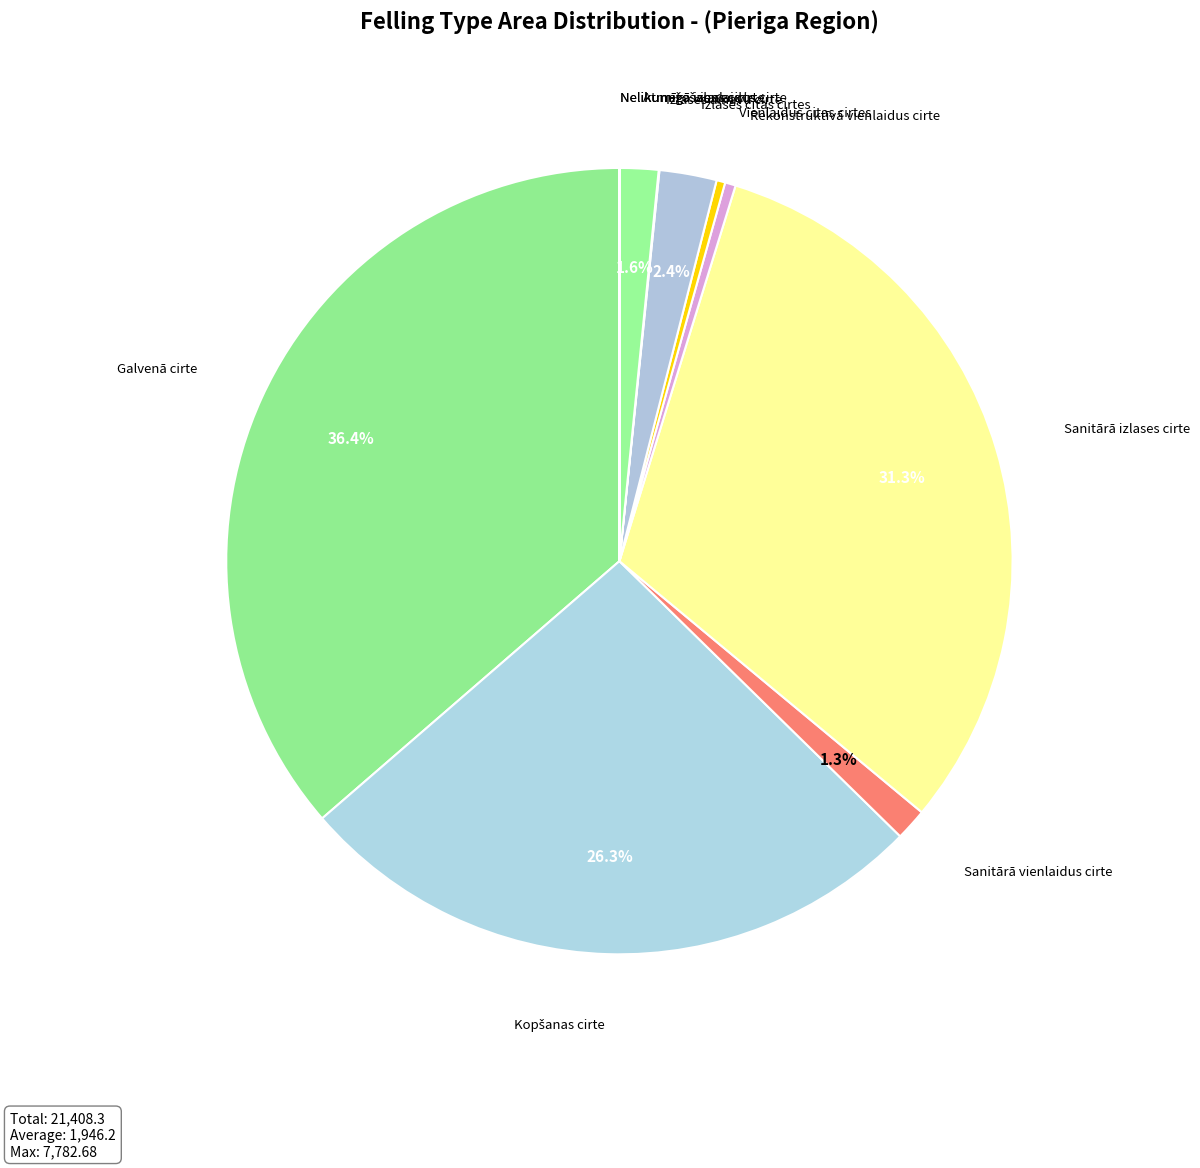

Is the sum of Vienlaidus citas cirtes and Sanitārā vienlaidus cirte greater than half?

No